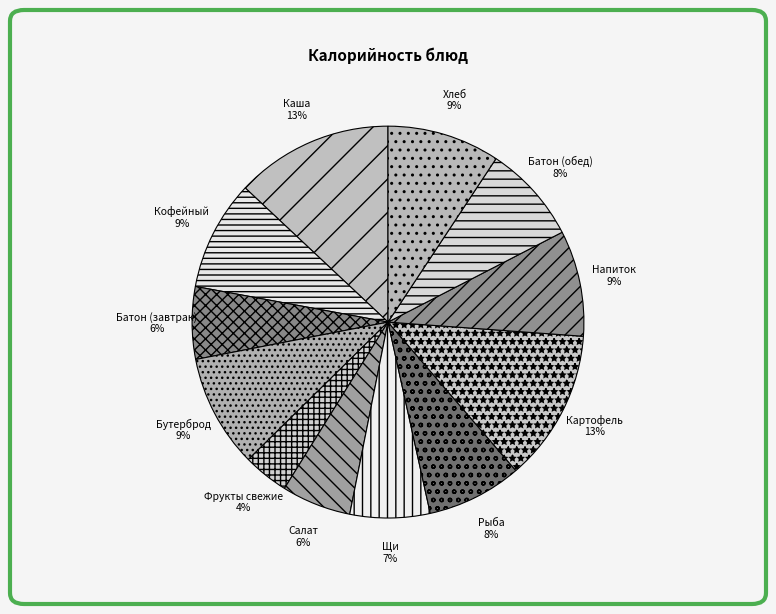

Count the number of slices in the pie.

12